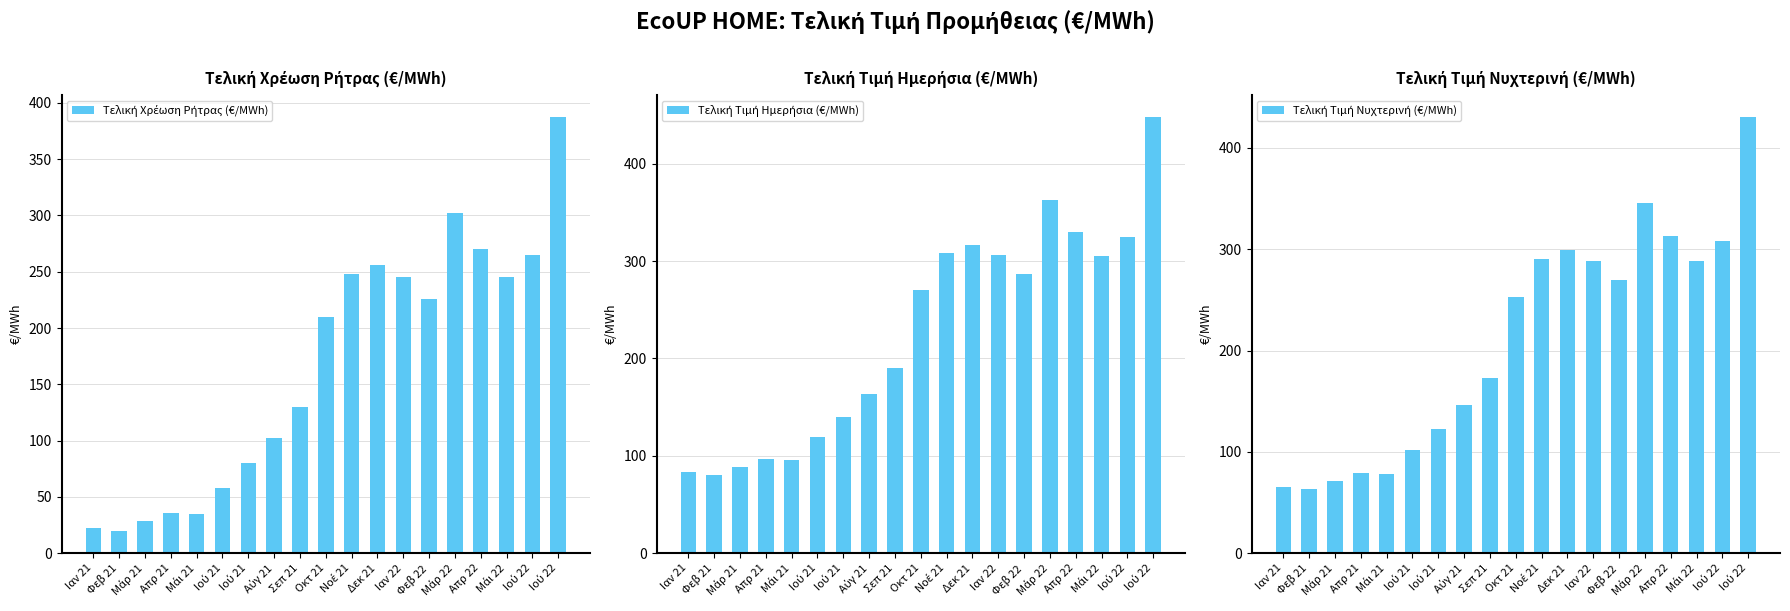

What is the label of the 7th bar from the right?

Ιαν 22